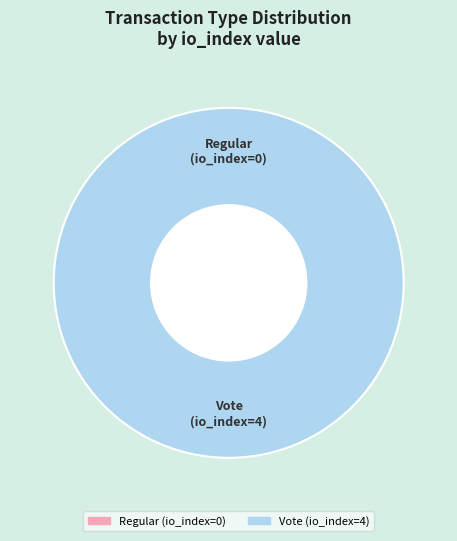

What is the smallest slice in the pie chart?

Regular